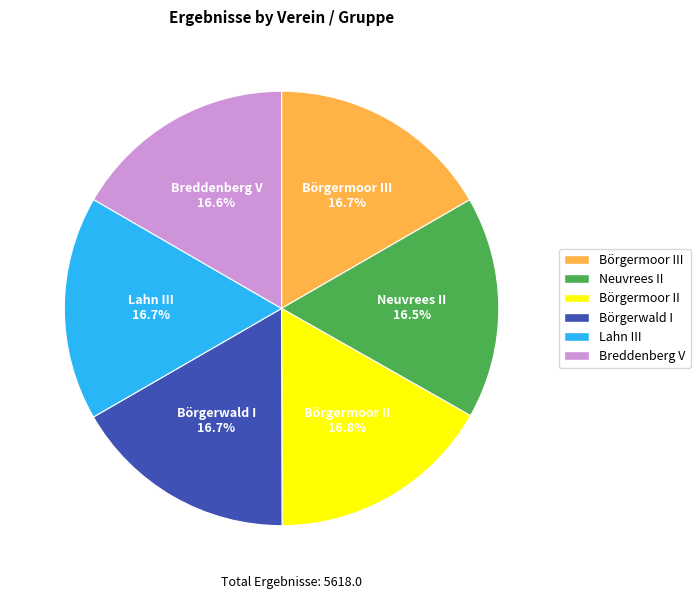

How many segments does this pie chart have?

6